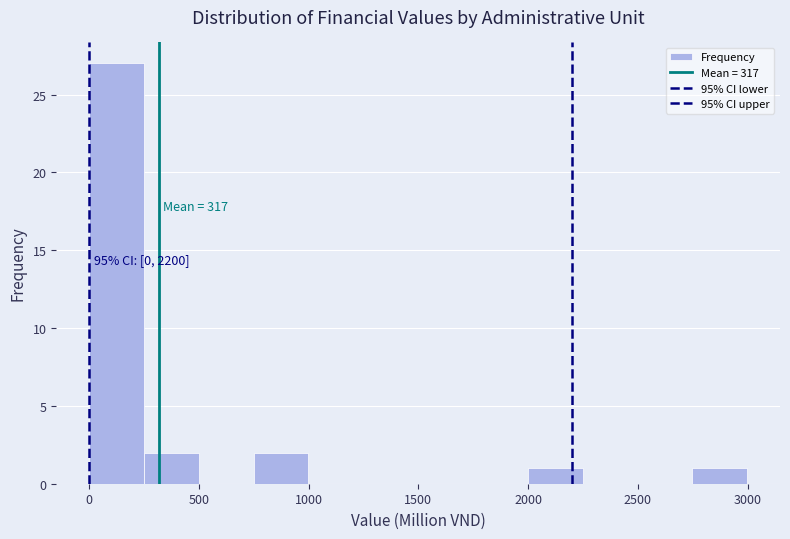

Over which range of the x-axis is the bar tallest?

0 to 250